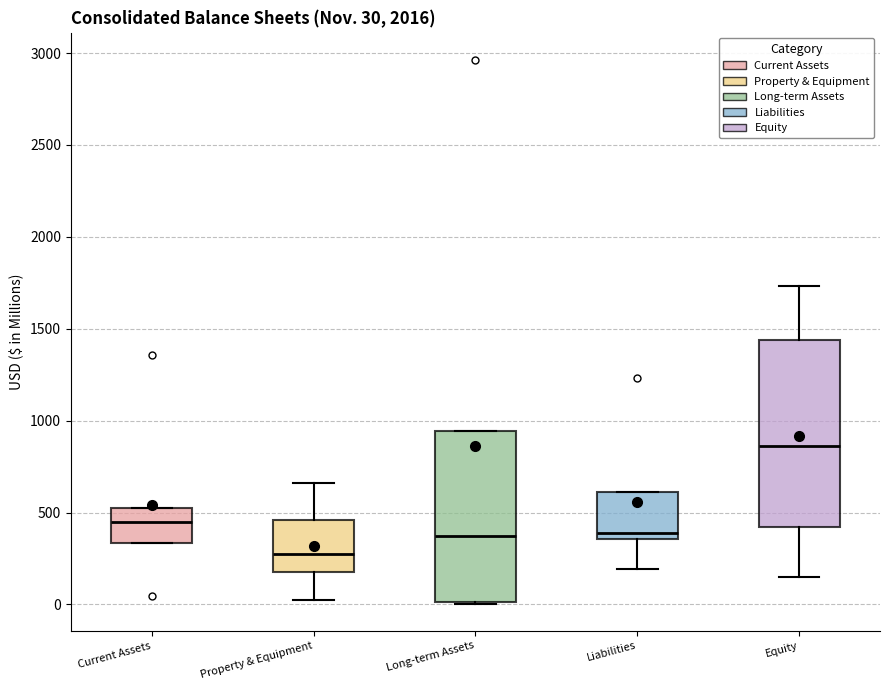

Which box has the highest median line?

Equity